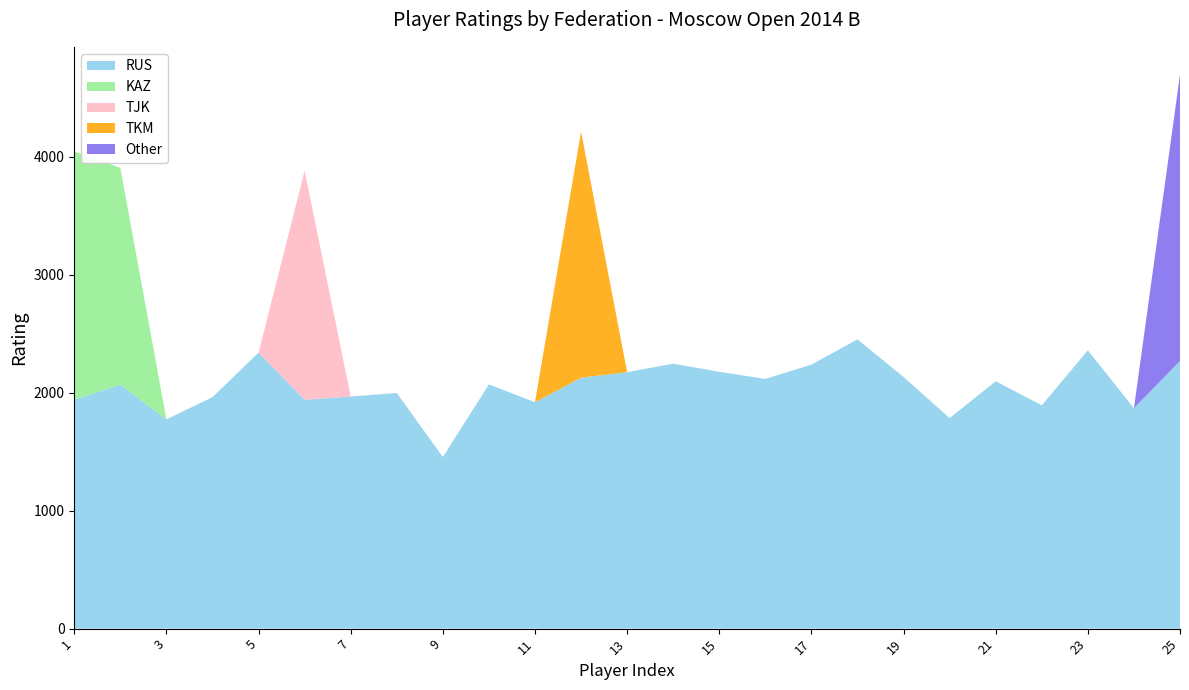

Reading left to right, extract all data points from this chart.

RUS: 1940	2069	1774	1962	2340	1940	1968	1997	1455	2070	1919	2127	2174	2246	2177	2117	2238	2452	2133	1785	2097	1893	2359	1868	2269
KAZ: 2105	1836	0	0	0	0	0	0	0	0	0	0	0	0	0	0	0	0	0	0	0	0	0	0	0
TJK: 0	0	0	0	0	1940	0	0	0	0	0	0	0	0	0	0	0	0	0	0	0	0	0	0	0
TKM: 0	0	0	0	0	0	0	0	0	0	0	2087	0	0	0	0	0	0	0	0	0	0	0	0	0
Other: 0	0	0	0	0	0	0	0	0	0	0	0	0	0	0	0	0	0	0	0	0	0	0	0	2428